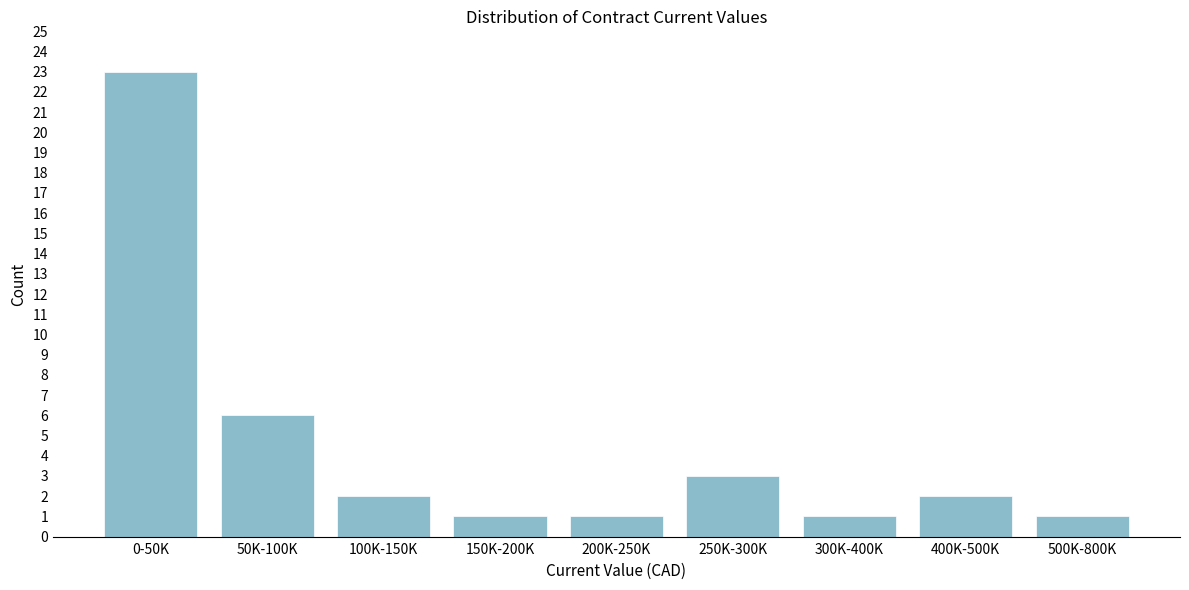

Reading left to right, what are all the values shown in this chart?

23	6	2	1	1	3	1	2	1